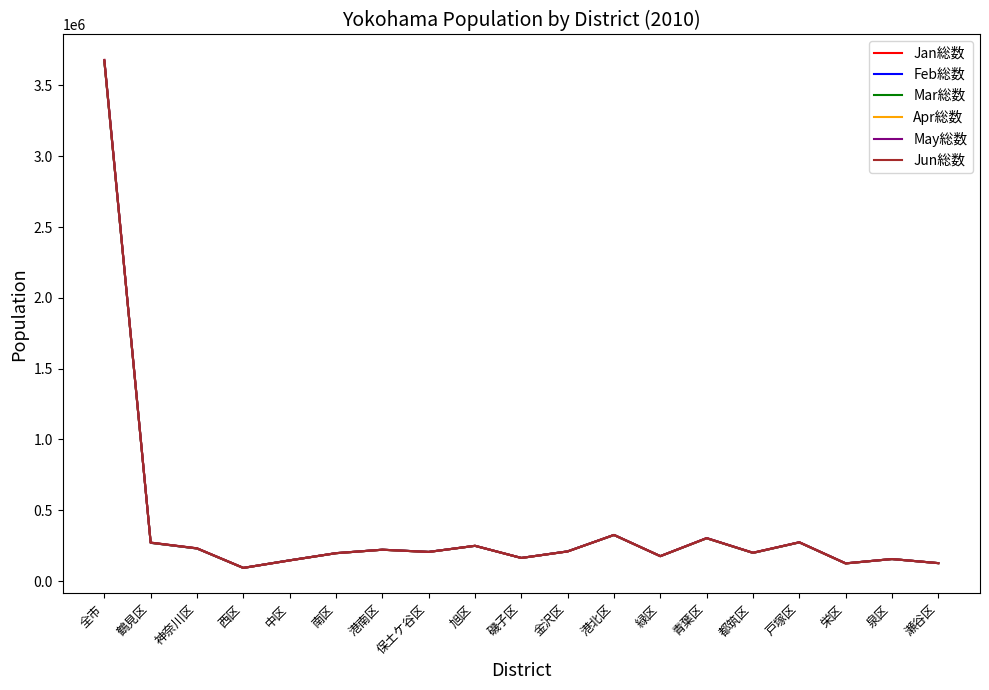

What is the total value across all series at 保土ケ谷区?

1235698